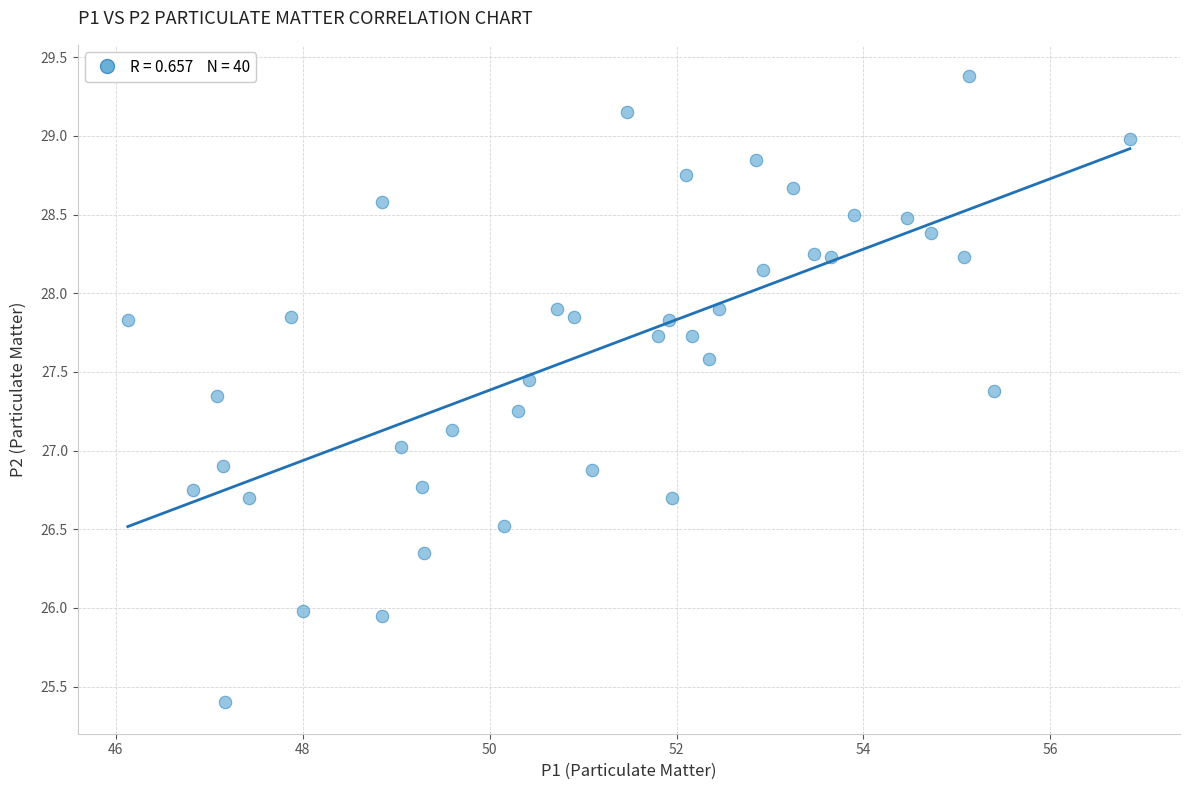

What is the range of X values (max minus min)?

10.7